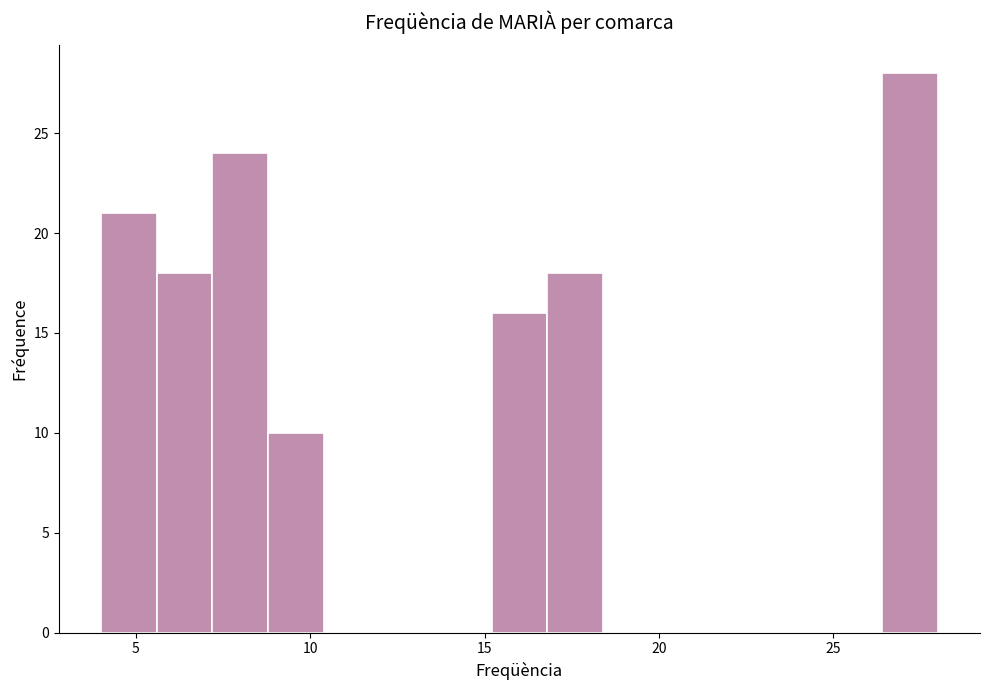

Read against the x-axis, roughly where is the centre of the tallest bar?

27.0